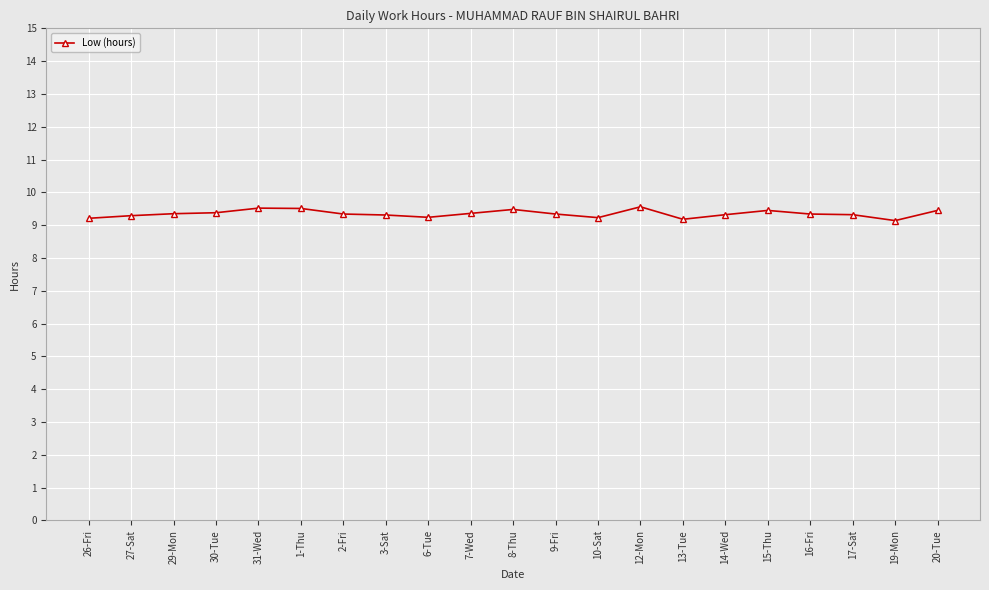

The chart shows a value of 9.1 at 19-Mon. True or false?

True